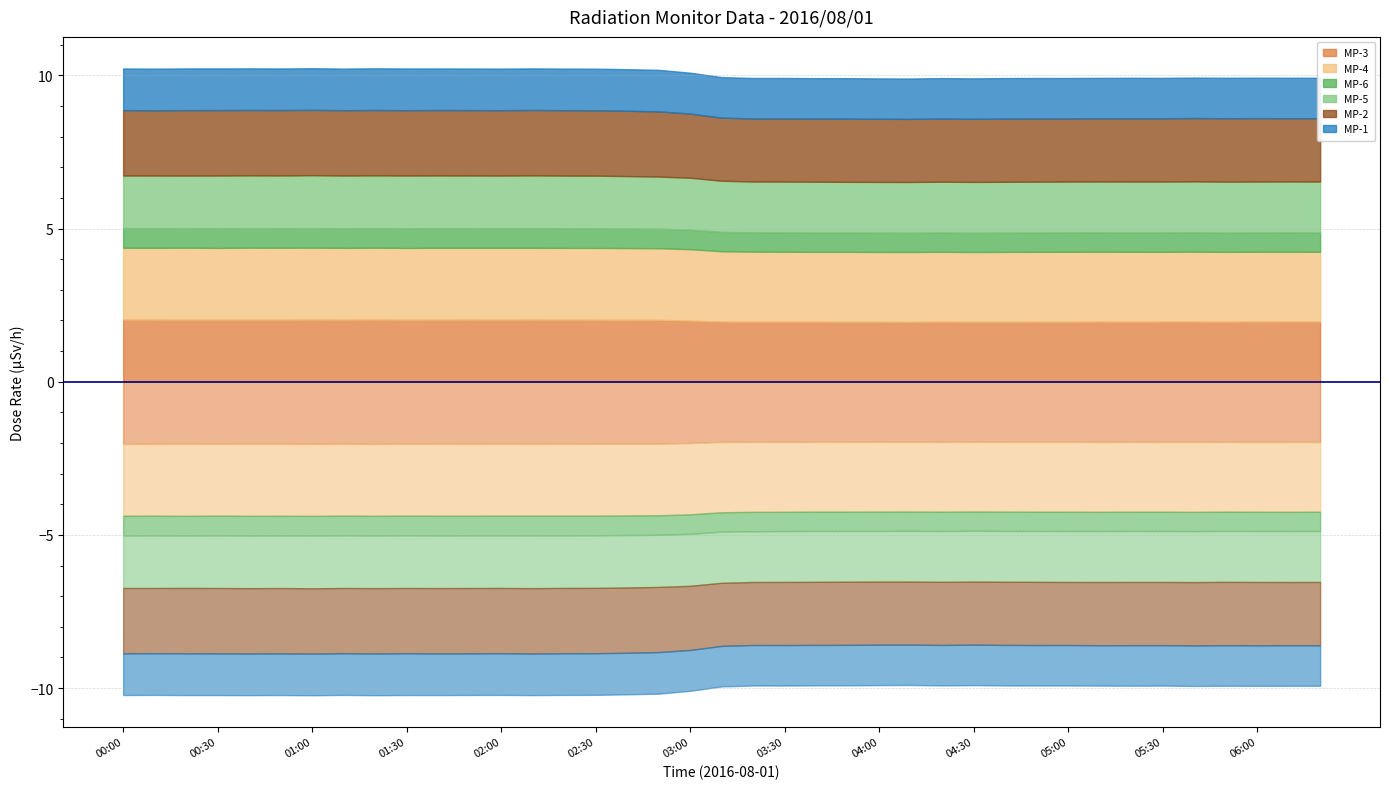

Reading left to right, extract all data points from this chart.

MP-3: 2.0	2.0	2.0	2.0	2.0	2.0	2.0	2.0	2.0	2.0	2.0	2.0	2.0	2.0	2.0	2.0	2.0	2.0	2.0	2.0	2.0	2.0	2.0	2.0	2.0	2.0	2.0	2.0	2.0	2.0	2.0	2.0	2.0	2.0	2.0	2.0	2.0	2.0	2.0
MP-4: 2.3	2.3	2.3	2.3	2.3	2.3	2.3	2.3	2.3	2.3	2.3	2.3	2.3	2.3	2.3	2.3	2.3	2.3	2.3	2.3	2.3	2.3	2.3	2.3	2.3	2.3	2.3	2.3	2.3	2.3	2.3	2.3	2.3	2.3	2.3	2.3	2.3	2.3	2.3
MP-6: 0.6	0.6	0.6	0.6	0.6	0.6	0.6	0.6	0.6	0.6	0.6	0.6	0.6	0.6	0.6	0.6	0.6	0.6	0.6	0.6	0.6	0.6	0.6	0.6	0.6	0.6	0.6	0.6	0.6	0.6	0.6	0.6	0.6	0.6	0.6	0.6	0.6	0.6	0.6
MP-5: 1.7	1.7	1.7	1.7	1.7	1.7	1.7	1.7	1.7	1.7	1.7	1.7	1.7	1.7	1.7	1.7	1.7	1.7	1.7	1.7	1.7	1.7	1.7	1.7	1.7	1.7	1.7	1.7	1.7	1.7	1.7	1.7	1.7	1.7	1.7	1.7	1.7	1.7	1.7
MP-2: 2.1	2.1	2.1	2.1	2.1	2.1	2.1	2.1	2.1	2.1	2.1	2.1	2.1	2.1	2.1	2.1	2.1	2.1	2.1	2.1	2.1	2.1	2.1	2.1	2.1	2.1	2.1	2.1	2.1	2.1	2.1	2.1	2.1	2.1	2.1	2.1	2.1	2.1	2.1
MP-1: 1.4	1.4	1.4	1.4	1.4	1.4	1.4	1.4	1.4	1.4	1.4	1.4	1.4	1.4	1.4	1.4	1.4	1.4	1.3	1.3	1.3	1.3	1.3	1.3	1.3	1.3	1.3	1.3	1.3	1.3	1.3	1.3	1.3	1.3	1.3	1.3	1.3	1.3	1.3